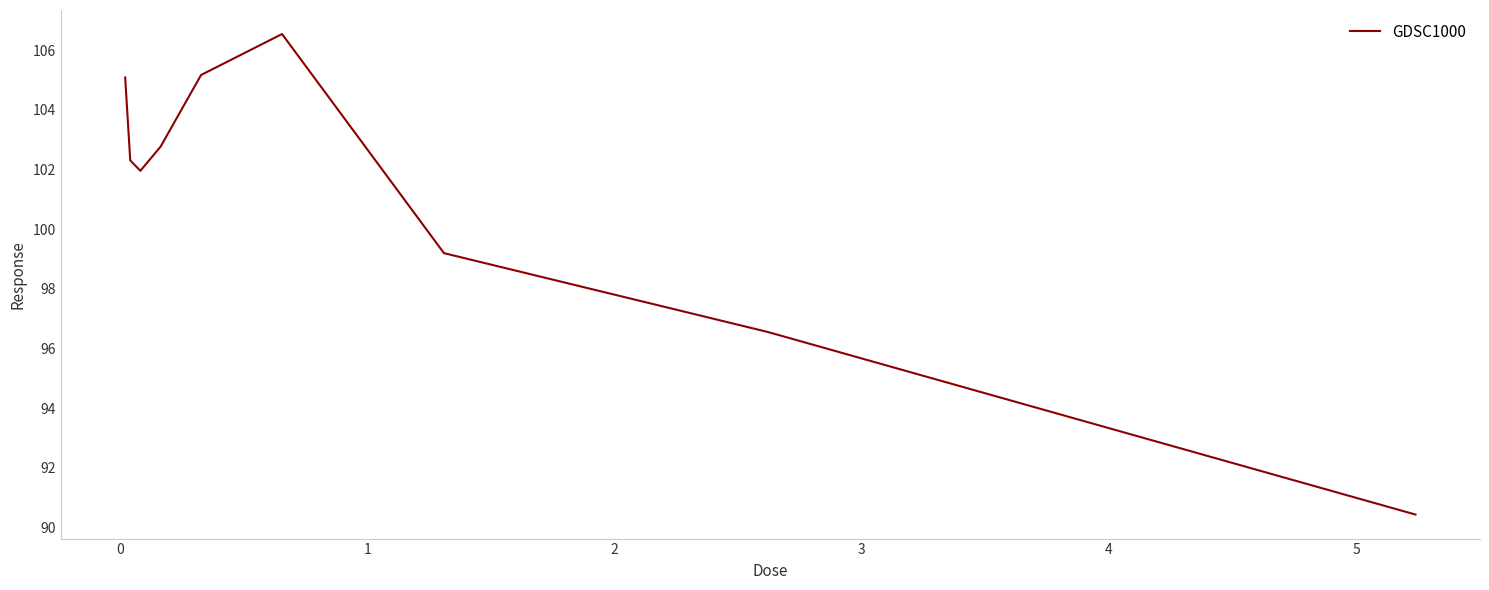

What is the difference between the maximum and minimum values?

16.1